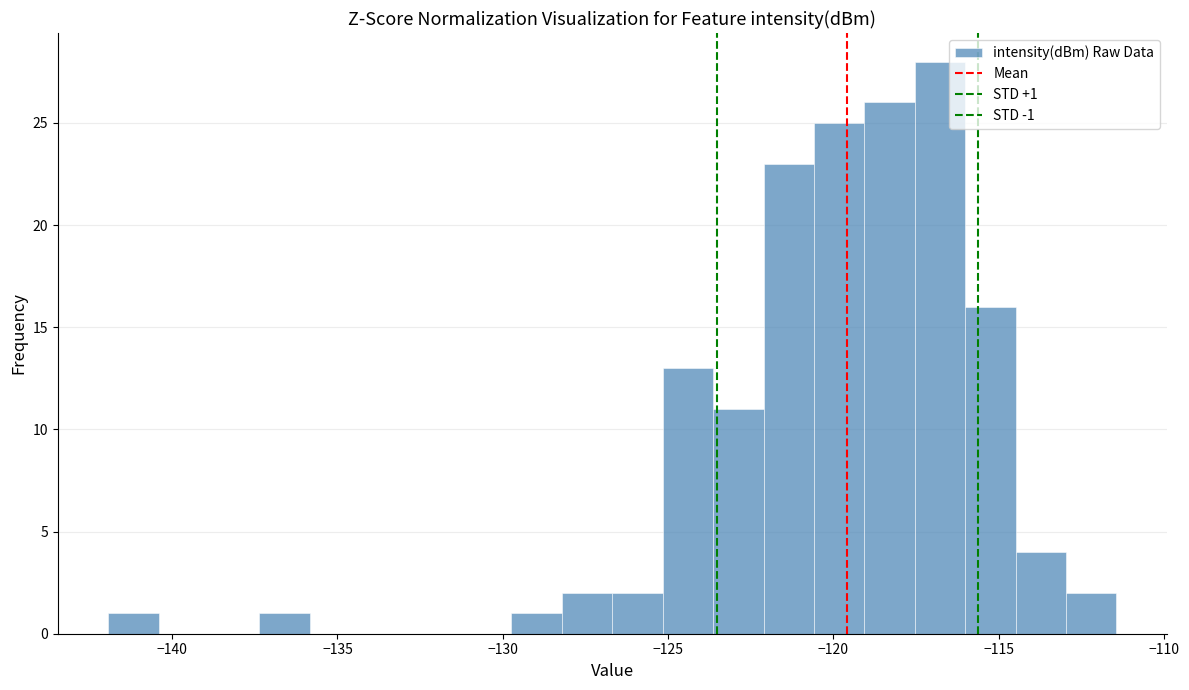

Read against the x-axis, roughly where is the centre of the tallest bar?

-117.0